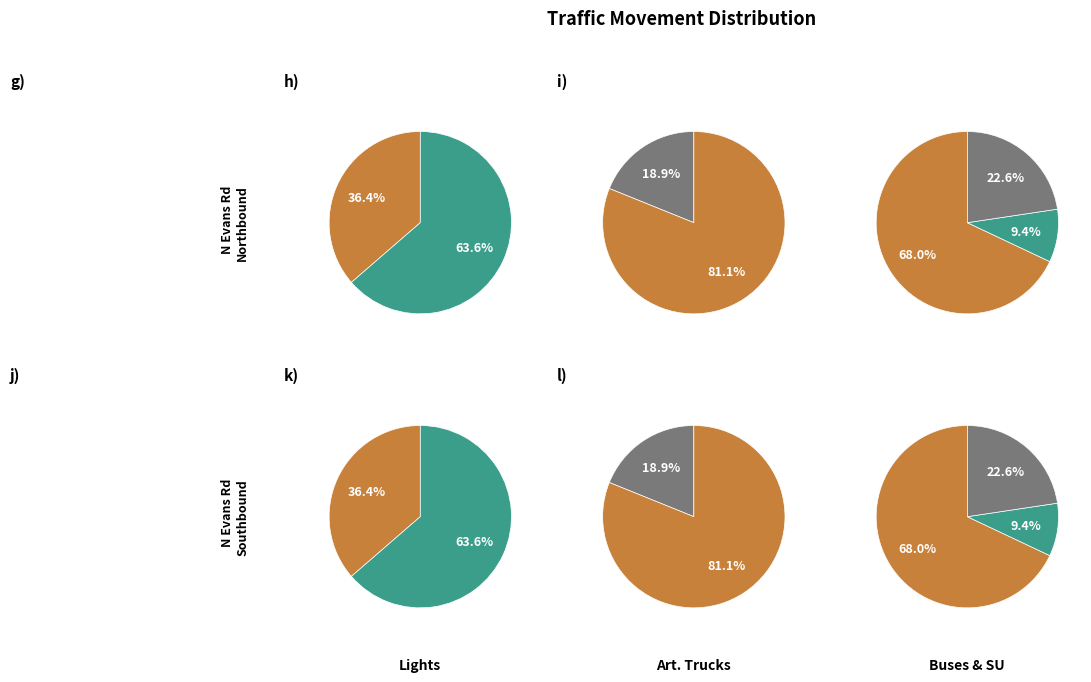

To the nearest percent, what portion does Thru represent?

81%